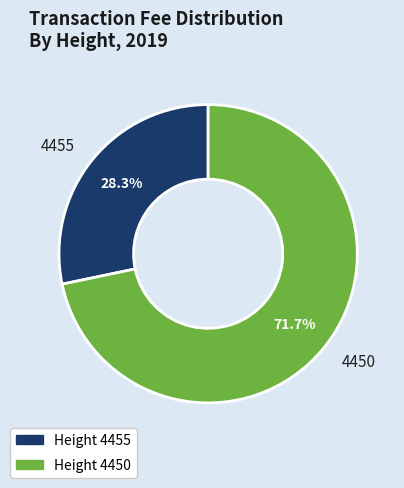

Count the number of slices in the pie.

2